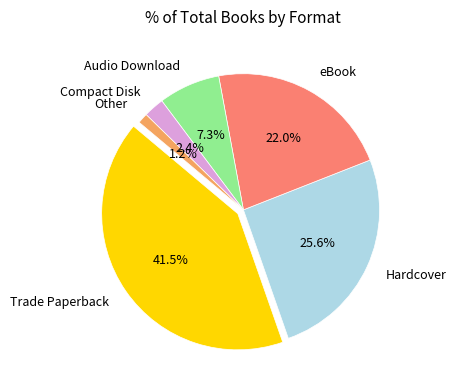

To the nearest percent, what is the combined percentage of Hardcover and Audio Download?

33%